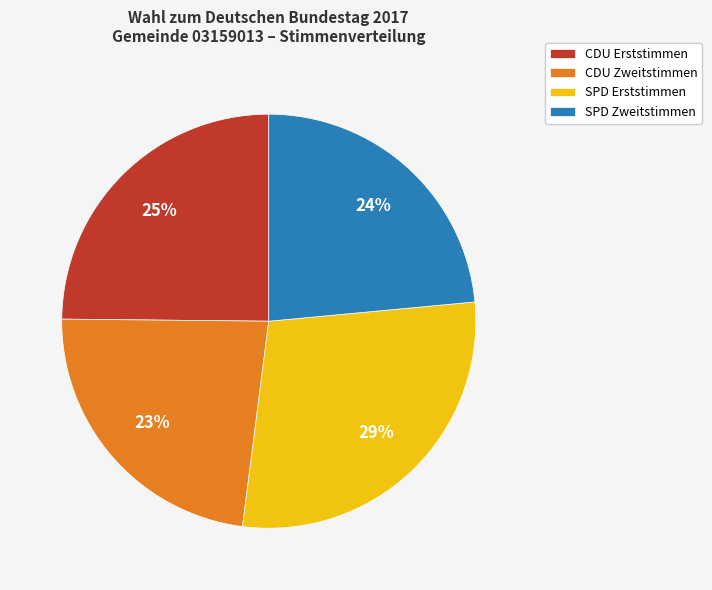

How many segments does this pie chart have?

4